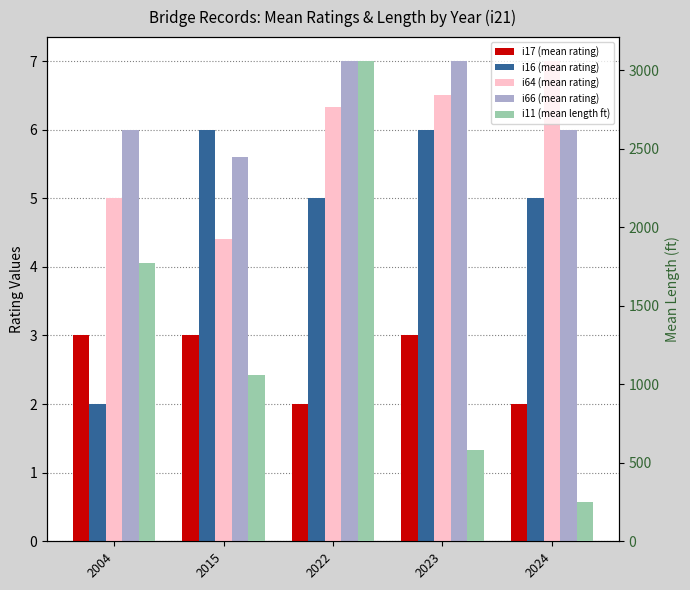

What is the maximum value shown in the chart?

3057.0